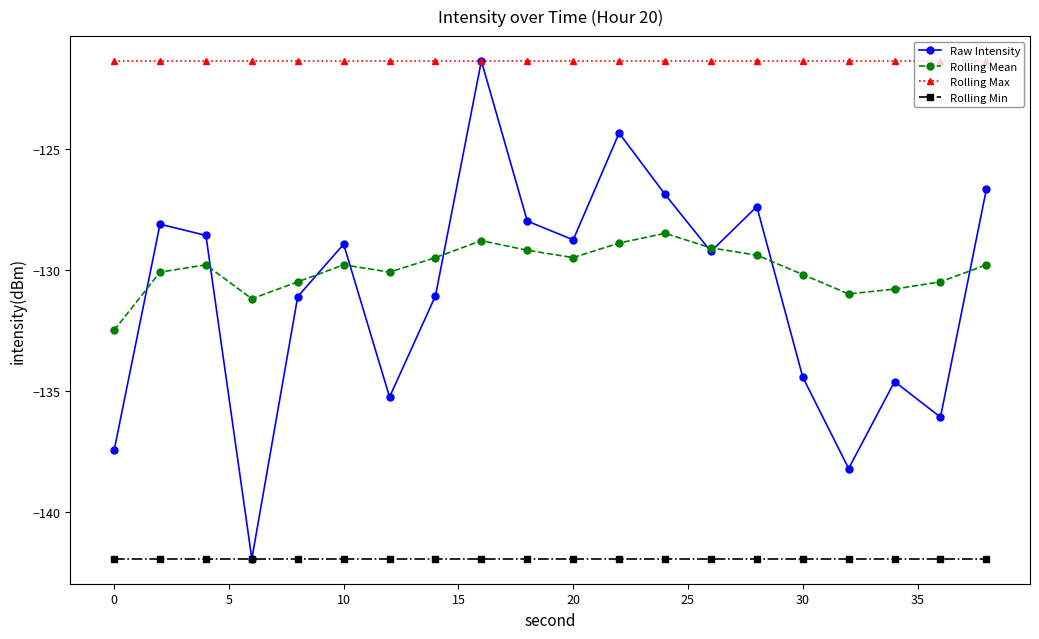

What is the smallest value displayed?

-141.9